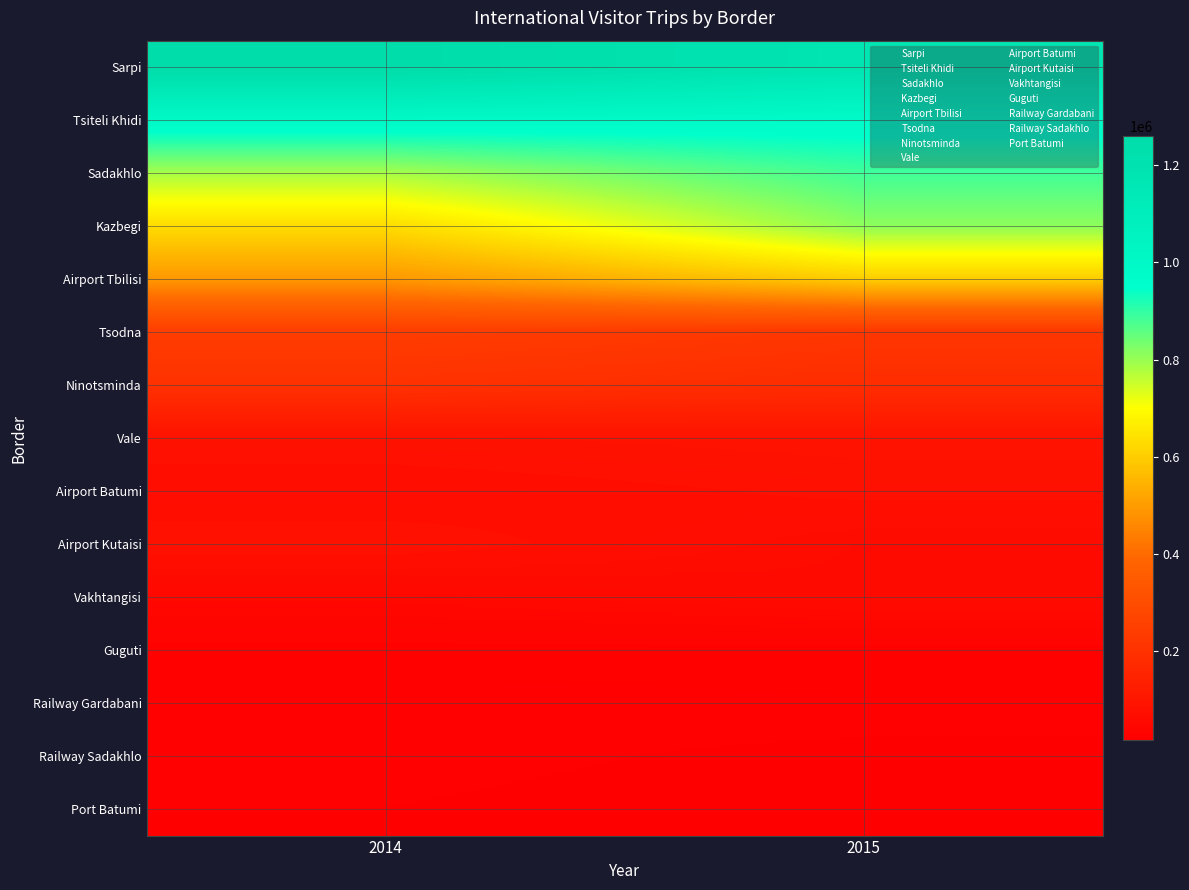

Reading left to right, extract all data points from this chart.

Sarpi: 2014=1259720	2015=1179163
Tsiteli Khidi: 2014=994345	2015=976272
Sadakhlo: 2014=784515	2015=885289
Kazbegi: 2014=629173	2015=809784
Airport Tbilisi: 2014=489803	2015=597907
Tsodna: 2014=242478	2015=217776
Ninotsminda: 2014=200499	2015=182157
Vale: 2014=83798	2015=90077
Airport Batumi: 2014=67423	2015=78900
Airport Kutaisi: 2014=82693	2015=60853
Vakhtangisi: 2014=48479	2015=59488
Guguti: 2014=29605	2015=29394
Railway Gardabani: 2014=25471	2015=27067
Railway Sadakhlo: 2014=25296	2015=19979
Port Batumi: 2014=22401	2015=17666